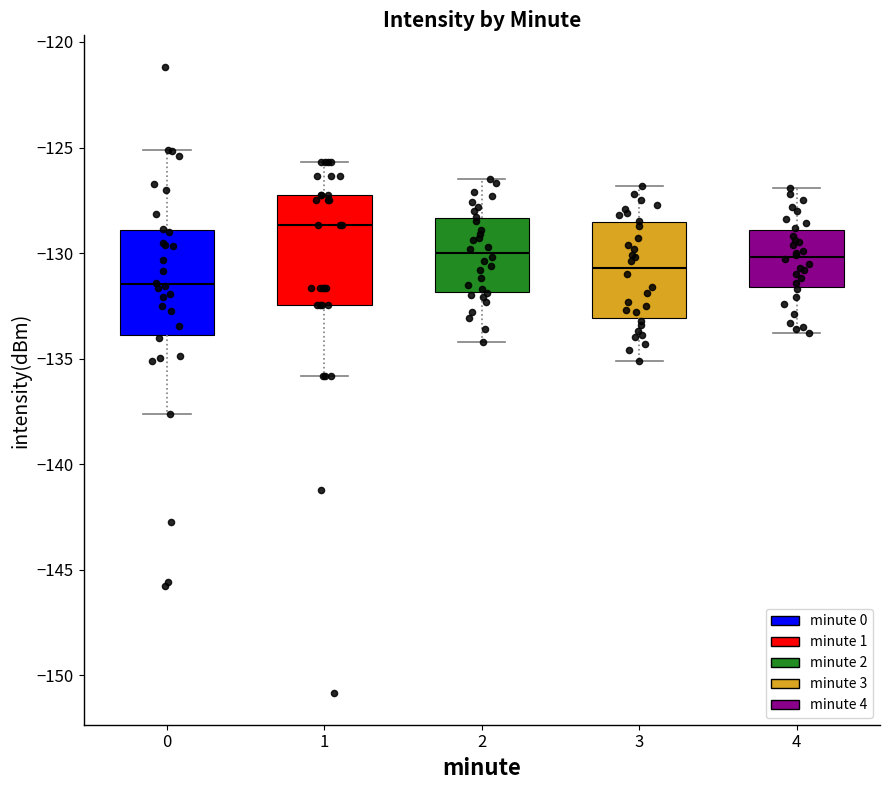

Where is the lower edge of the box at x = 0 on the y-axis? The values are not printed on the chart, so give them approximately, as read against the axis.

-134.0